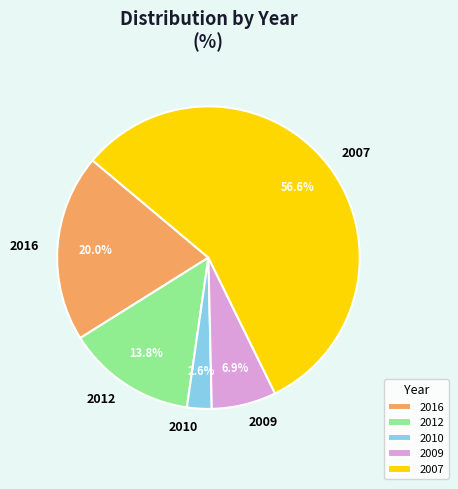

How much of the chart is everything except 2009?

93.1%